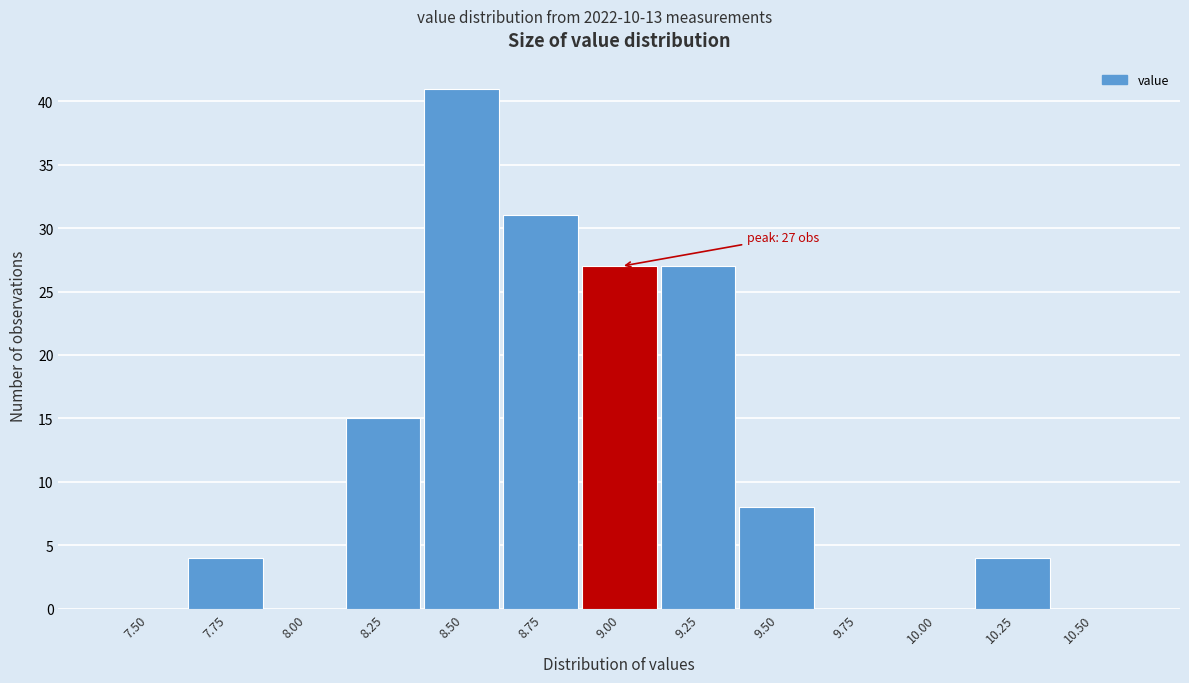

Reading left to right, list all the values displayed in this chart.

7.50=0	7.75=4	8.00=0	8.25=15	8.50=41	8.75=31	9.00=27	9.25=27	9.50=8	9.75=0	10.00=0	10.25=4	10.50=0